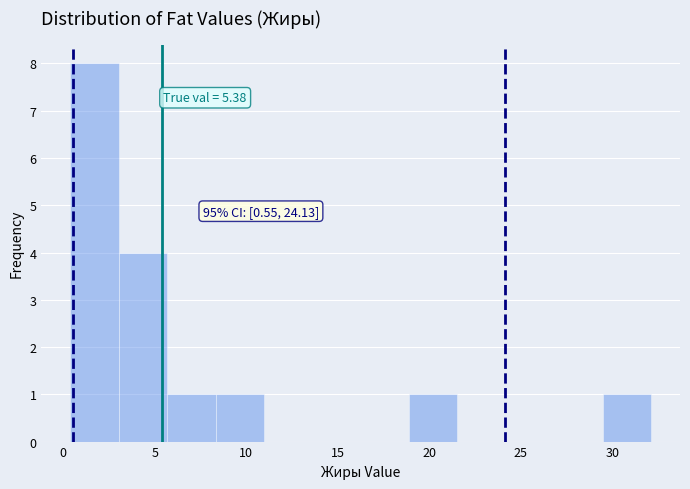

Over which range of the x-axis is the bar tallest?

0.5 to 3.0